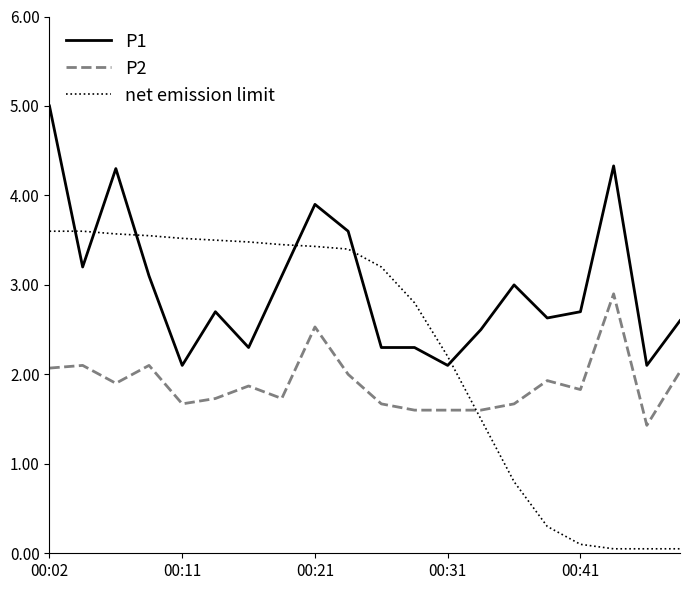

Which series has the largest total across all categories?

P1